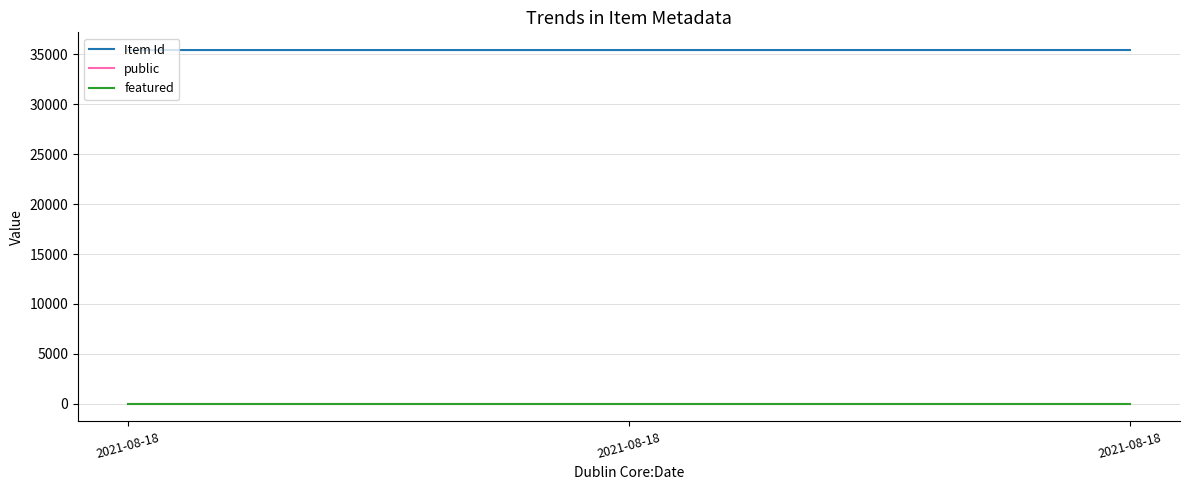

Which has a higher value, 2021-08-18 or 2021-08-18?

2021-08-18